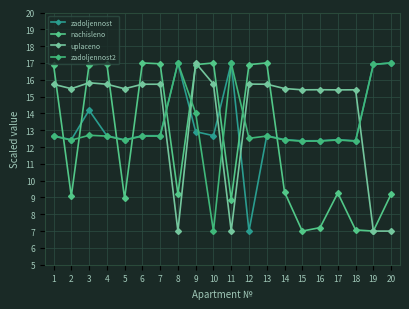

Rank the series by their maximum value, from lowest to highest.

zadoljennost, nachisleno, uplaceno, zadoljennost2